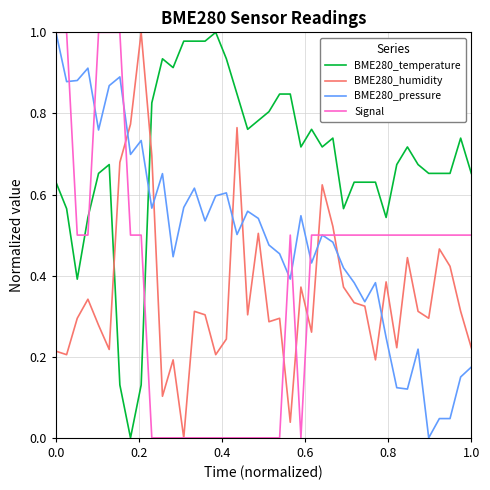

How many values in the BME280_pressure series exceed 0?

39